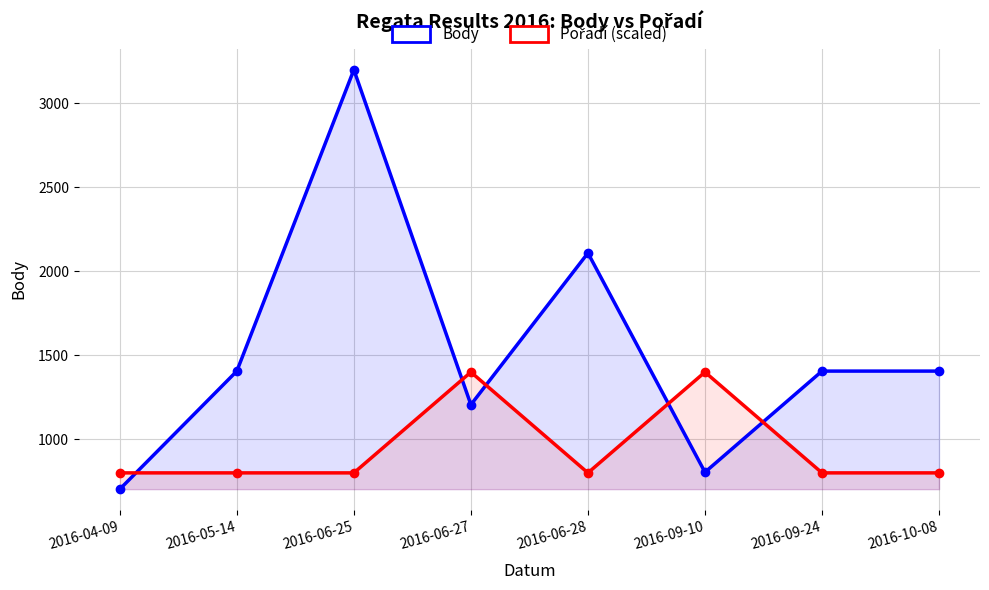

List the series in order of their overall mean, lowest first.

Pořadí (scaled), Body